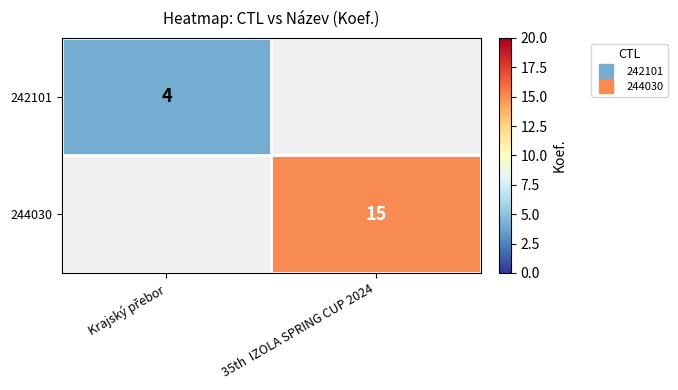

Which category has the lowest value in the 244030 series?

Krajský přebor